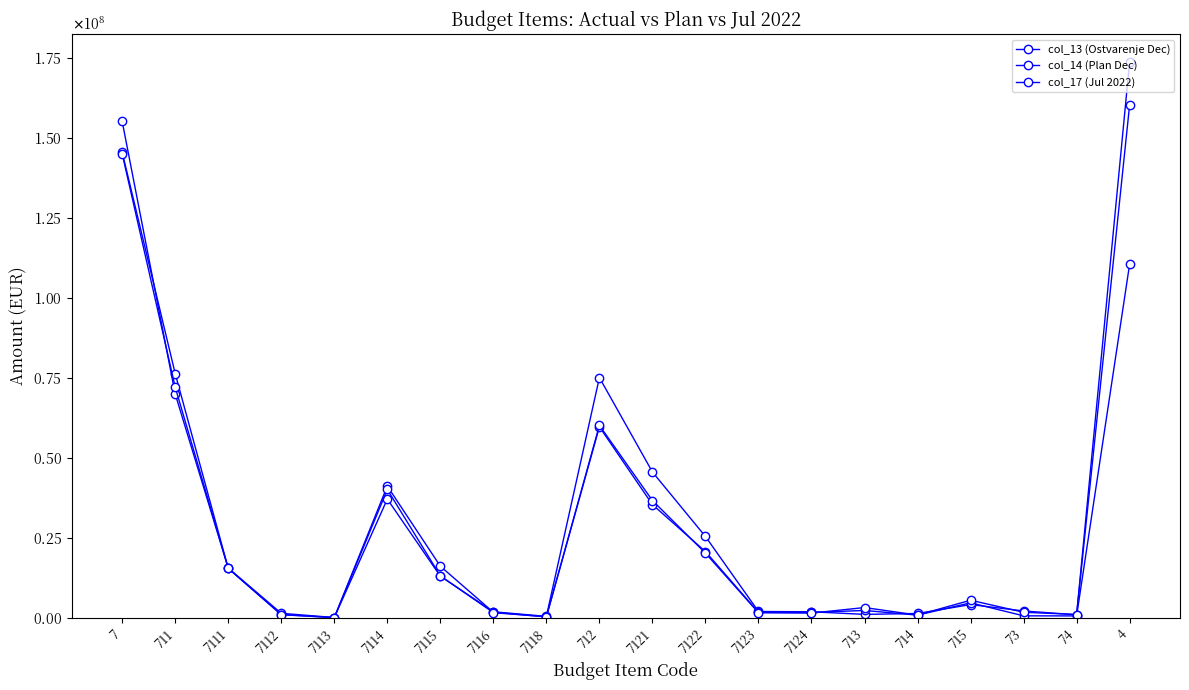

What is the minimum value shown in the chart?

140999.4